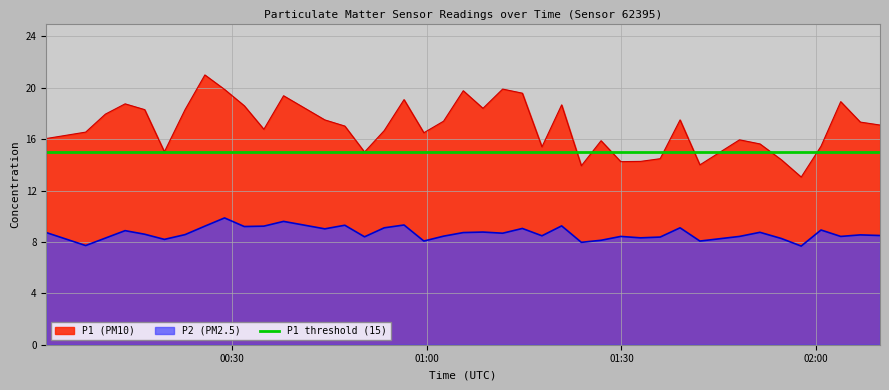

The P1 series shows 13.2 at 09:00. True or false?

False